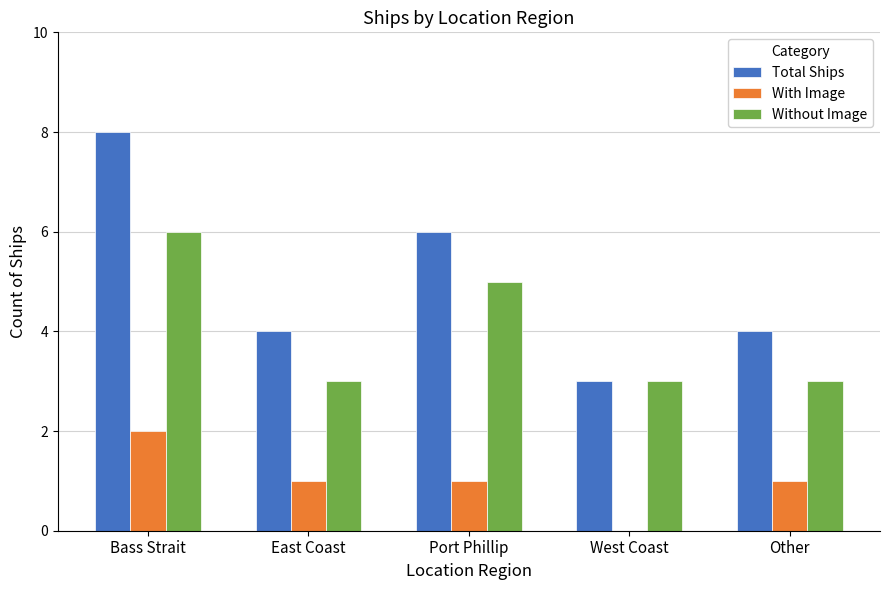

Reading right to left, transcribe all the data shown in this chart.

Total Ships: Other=4	West Coast=3	Port Phillip=6	East Coast=4	Bass Strait=8
With Image: Other=1	West Coast=0	Port Phillip=1	East Coast=1	Bass Strait=2
Without Image: Other=3	West Coast=3	Port Phillip=5	East Coast=3	Bass Strait=6